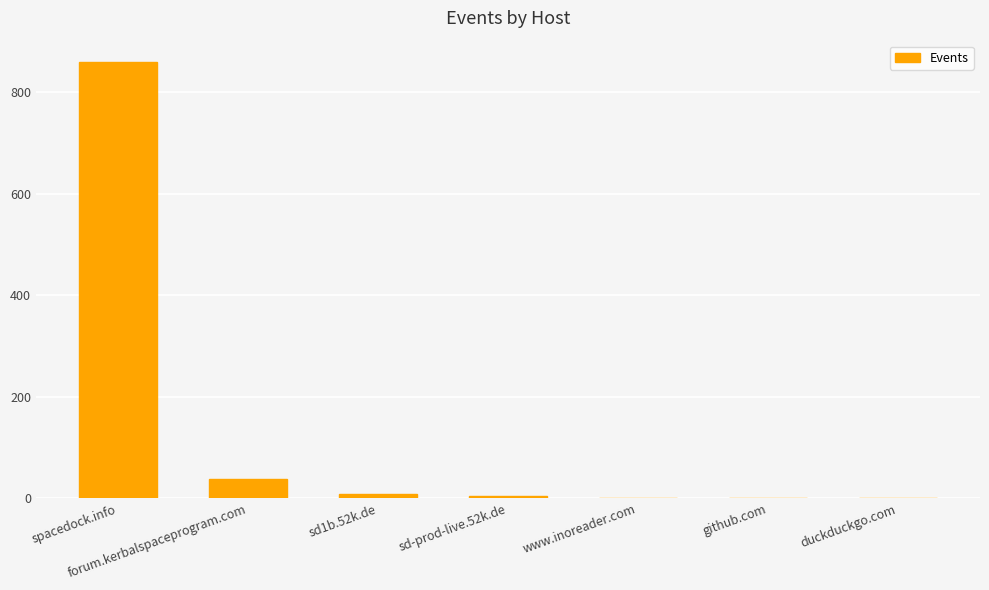

At which label is the value closest to 430?

forum.kerbalspaceprogram.com